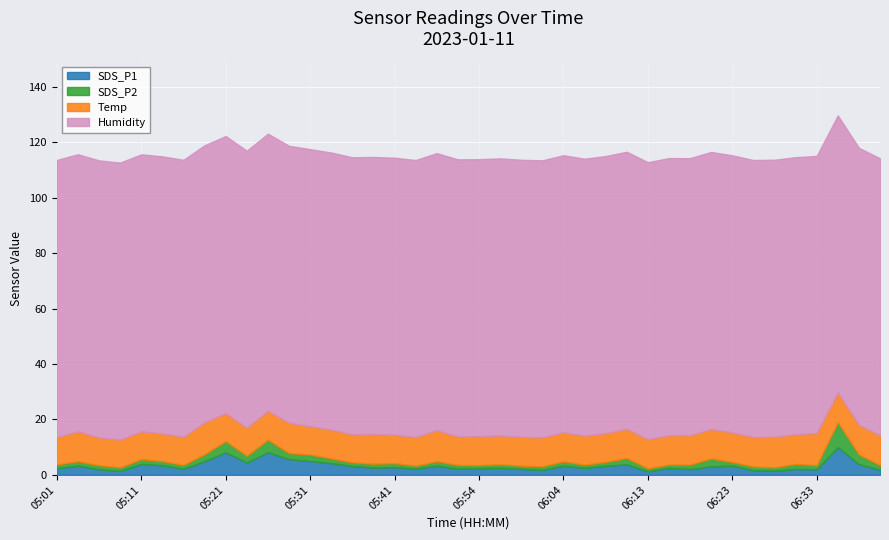

What is the average value of the Humidity series?

99.9